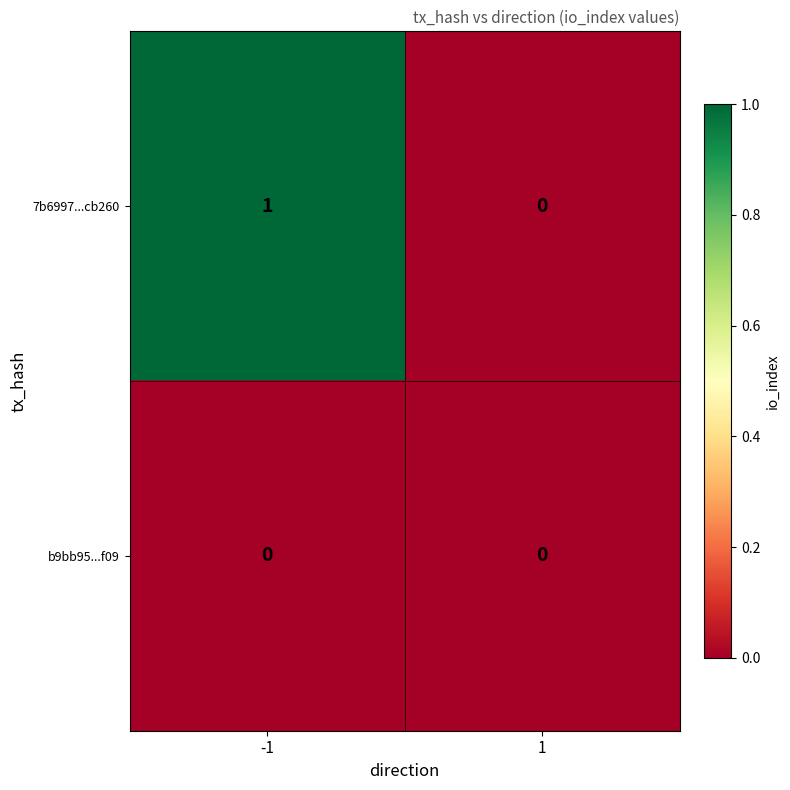

Is the value of b9bb95...f09 at -1 greater than the value of 7b6997...cb260 at -1?

No